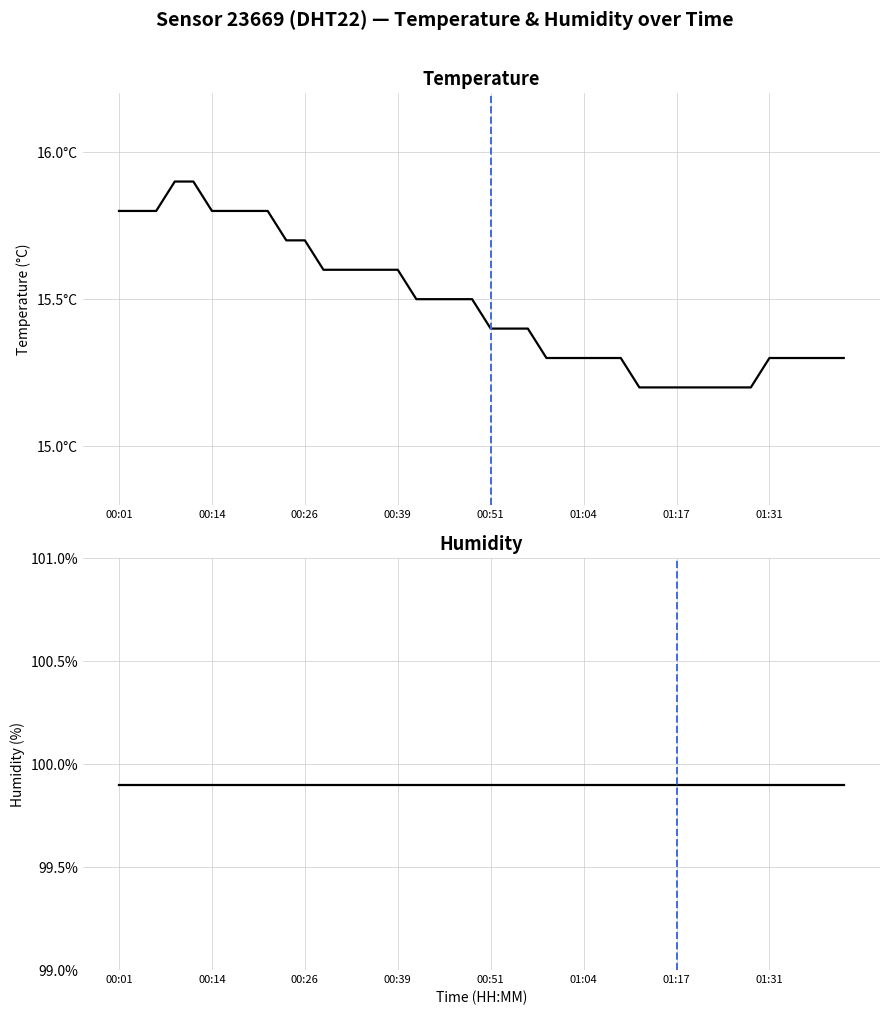

At how many categories does at least one series exceed 47?

40